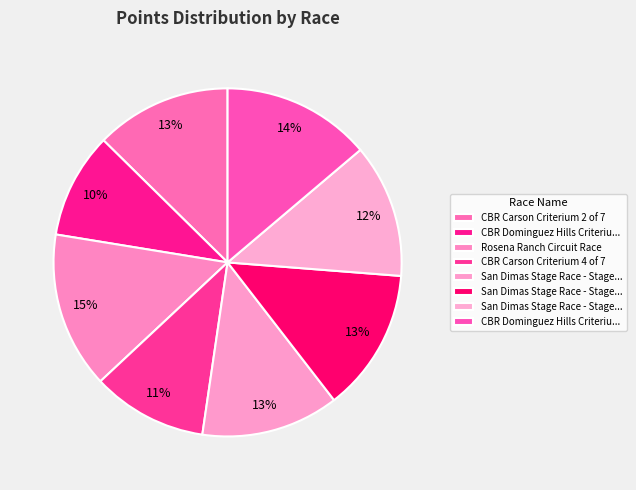

Is there any slice that represents more than half of the pie?

No